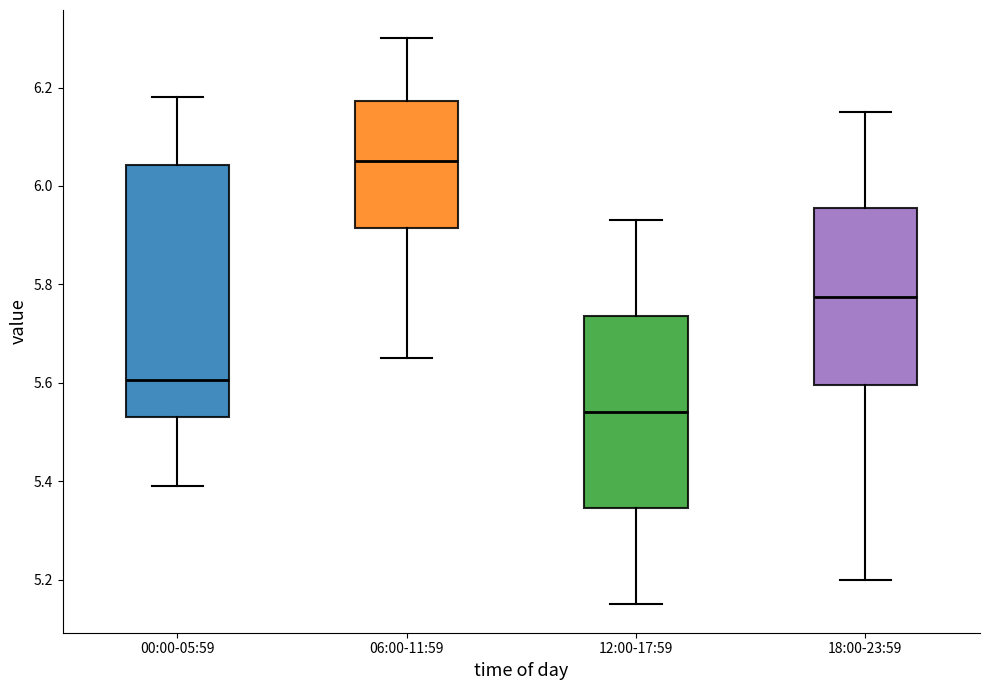

Reading left to right, transcribe this box plot: for each box, give where its median line is, the range the box spans, and where its two whiskers end, as read against the y-axis. The values are not printed on the chart, so give them approximately, as read against the axis.

00:00-05:59: median 5.60, box 5.54 to 6.04, whiskers 5.40 to 6.18
06:00-11:59: median 6.06, box 5.92 to 6.18, whiskers 5.66 to 6.30
12:00-17:59: median 5.54, box 5.34 to 5.74, whiskers 5.16 to 5.94
18:00-23:59: median 5.78, box 5.60 to 5.96, whiskers 5.20 to 6.16